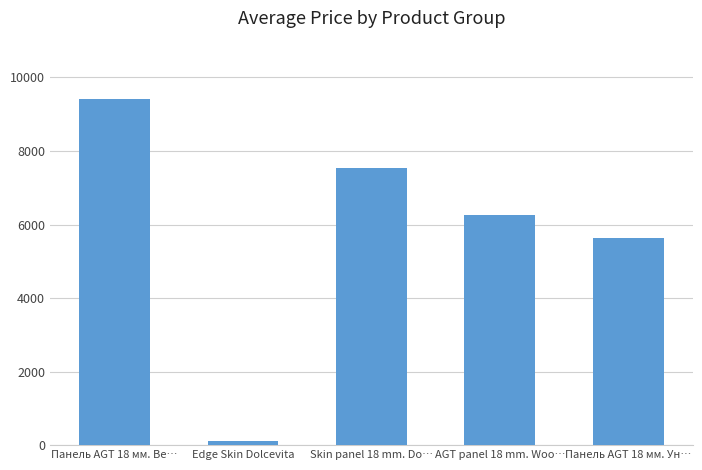

The chart shows a value of 6266.7 at AGT panel 18 mm. Woo…. True or false?

True